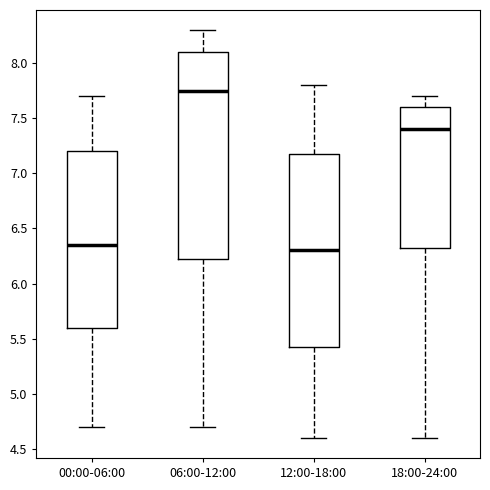

Where is the lower edge of the box for 18:00-24:00 on the y-axis? The values are not printed on the chart, so give them approximately, as read against the axis.

6.35